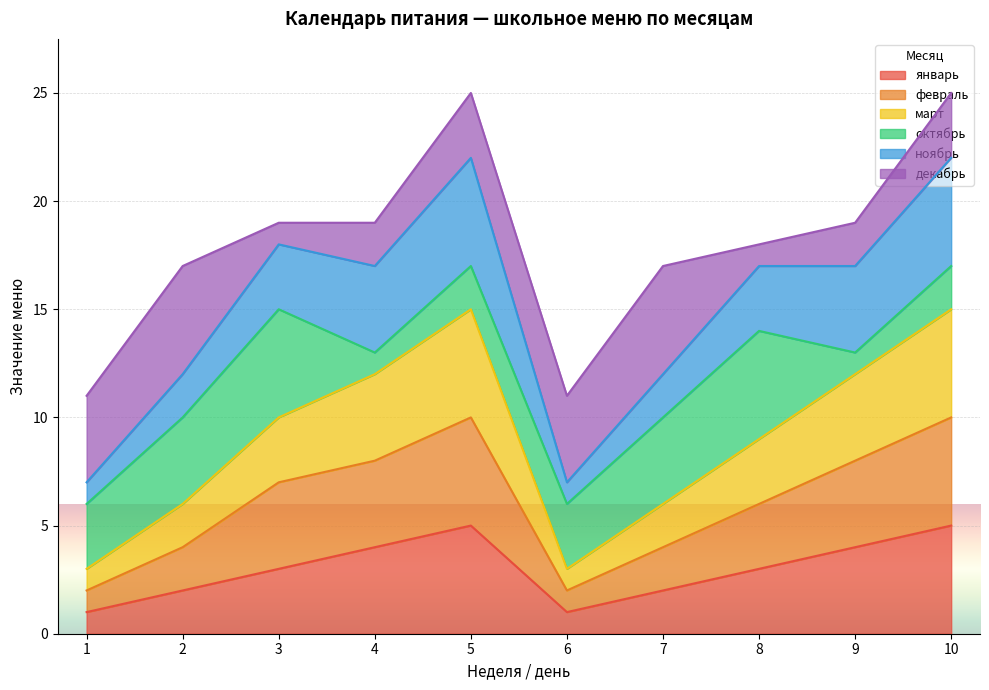

At which category does the chart reach its peak across all series?

5